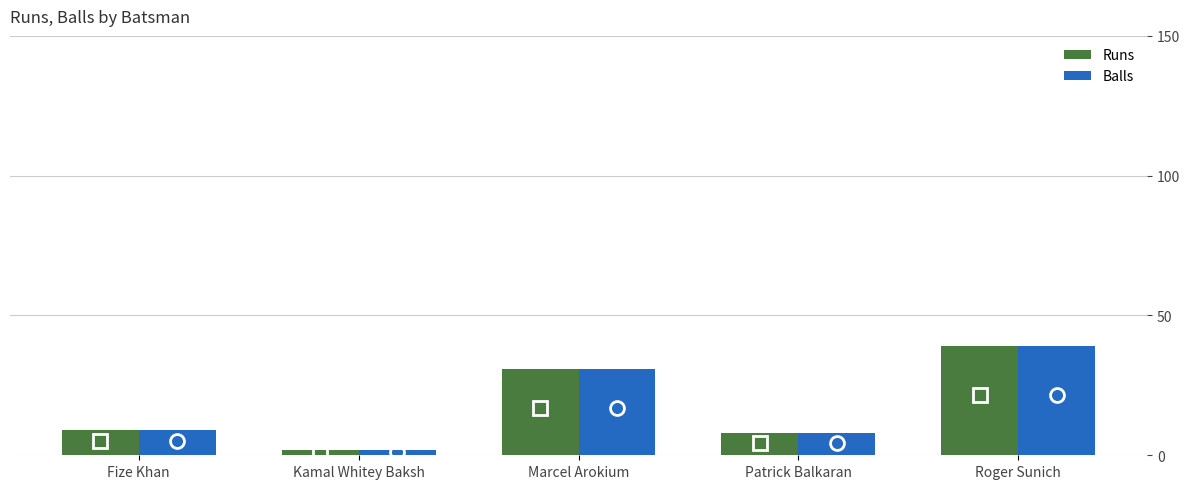

What is the label of the 2nd bar from the right?

Patrick Balkaran